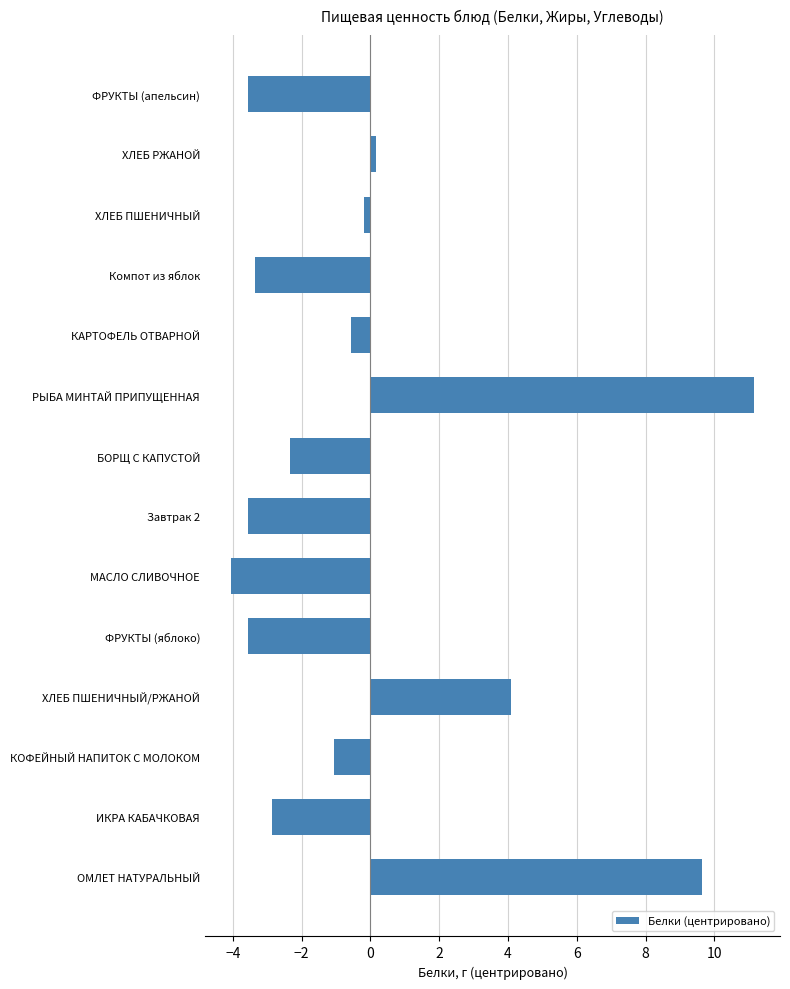

How many negative values are there?

10